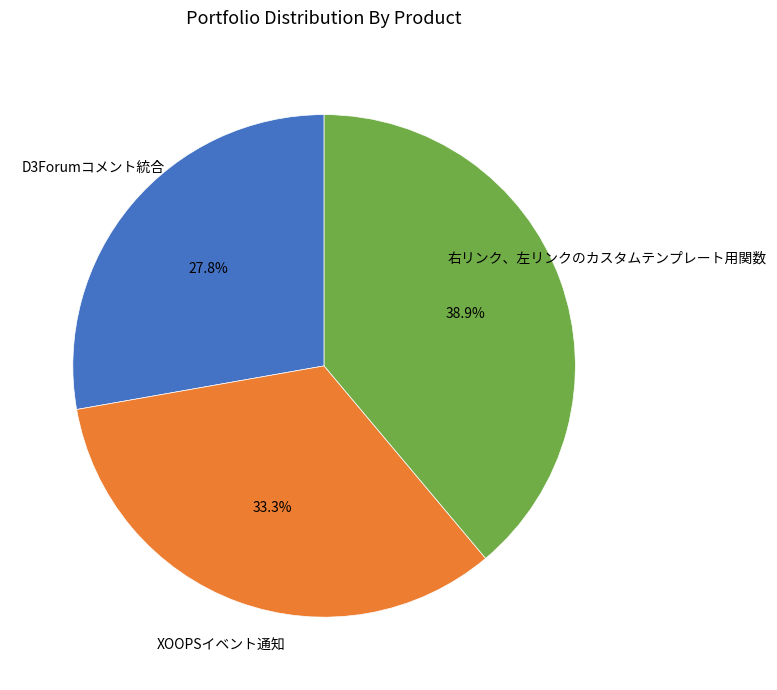

Does any single category account for the majority?

No